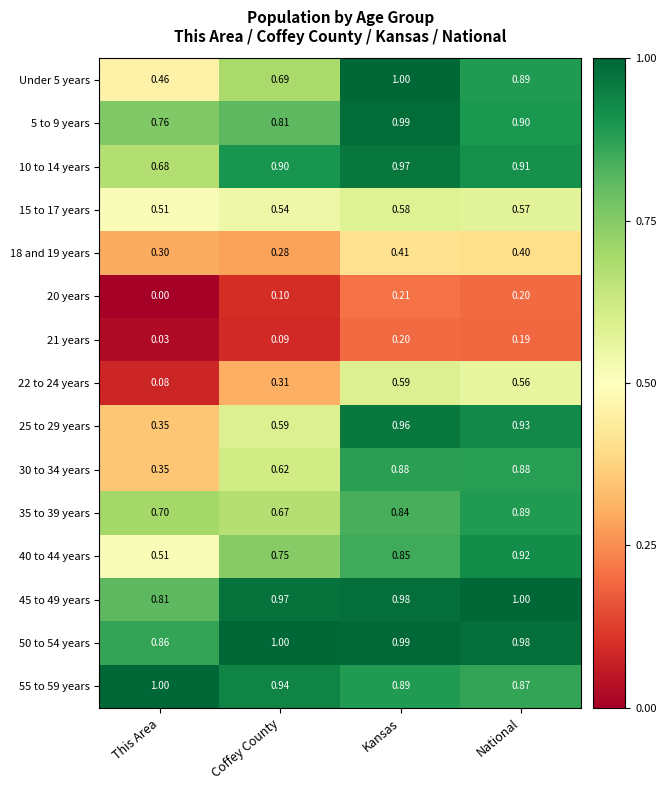

At which label is 45 to 49 years closest to 0?

This Area